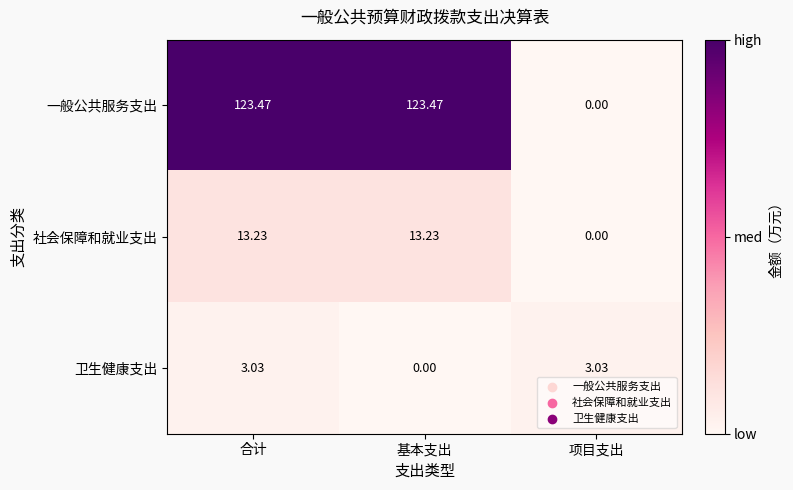

At which category is the sum across all series the highest?

合计